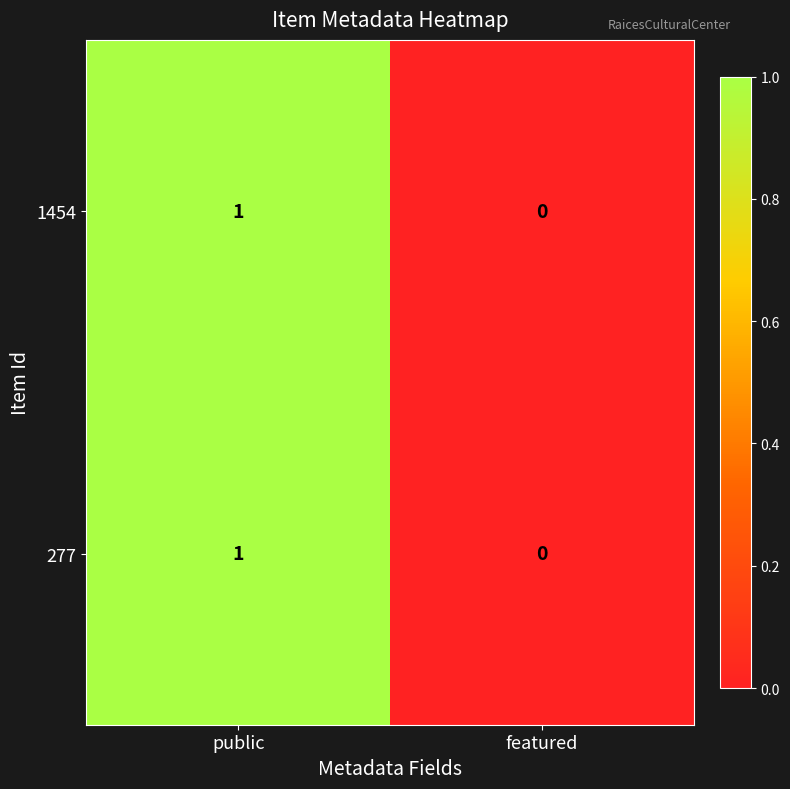

Where is 277 nearest to the value 0?

featured